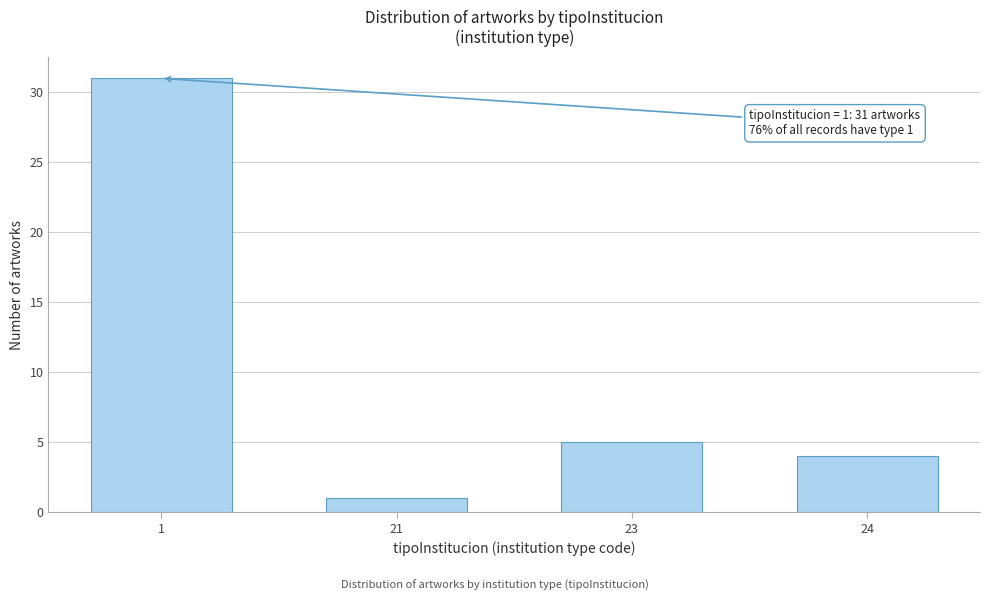

Reading left to right, what are all the values shown in this chart?

31	1	5	4